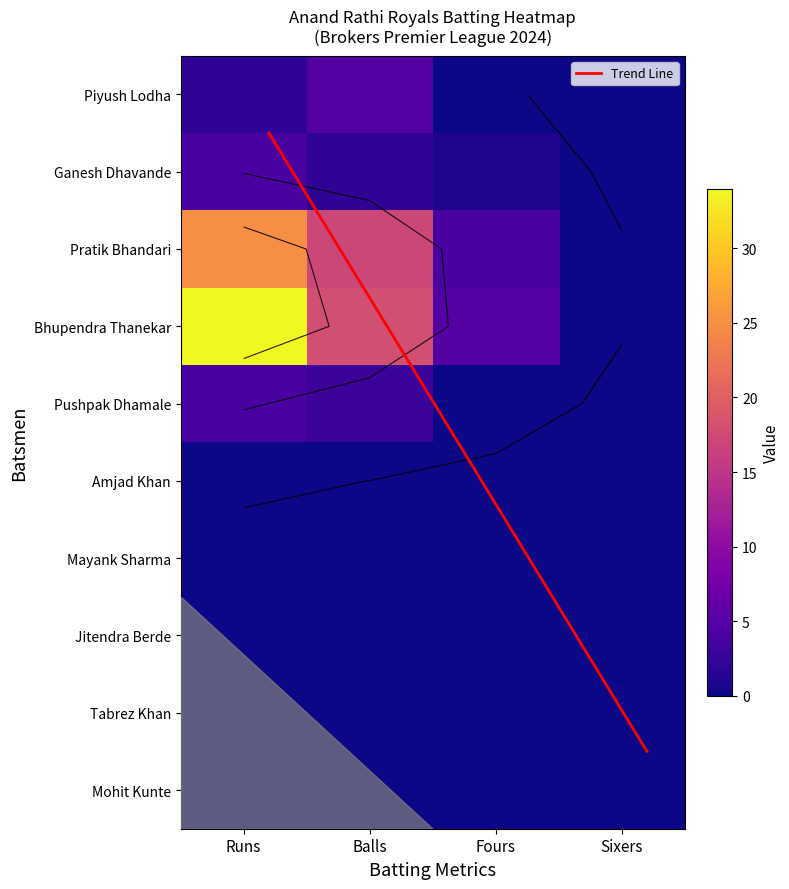

What is the maximum value for Pratik Bhandari?

25